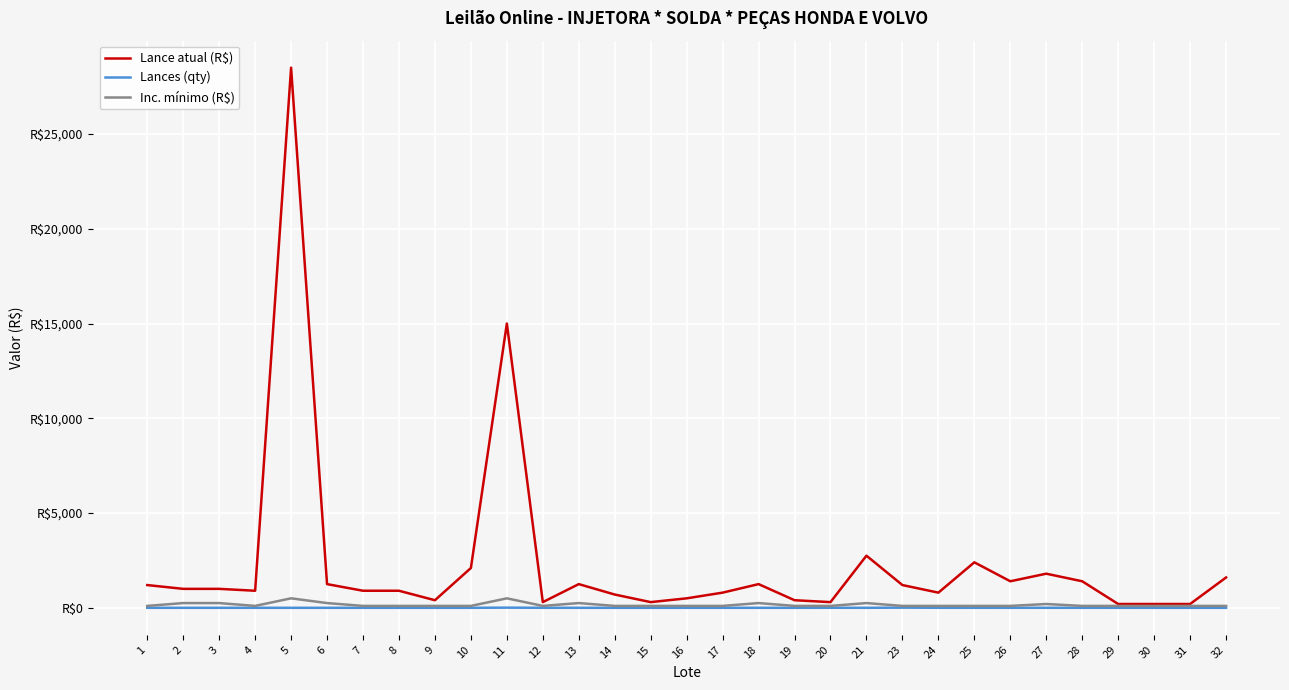

Does the chart display data point markers on the line(s)?

No